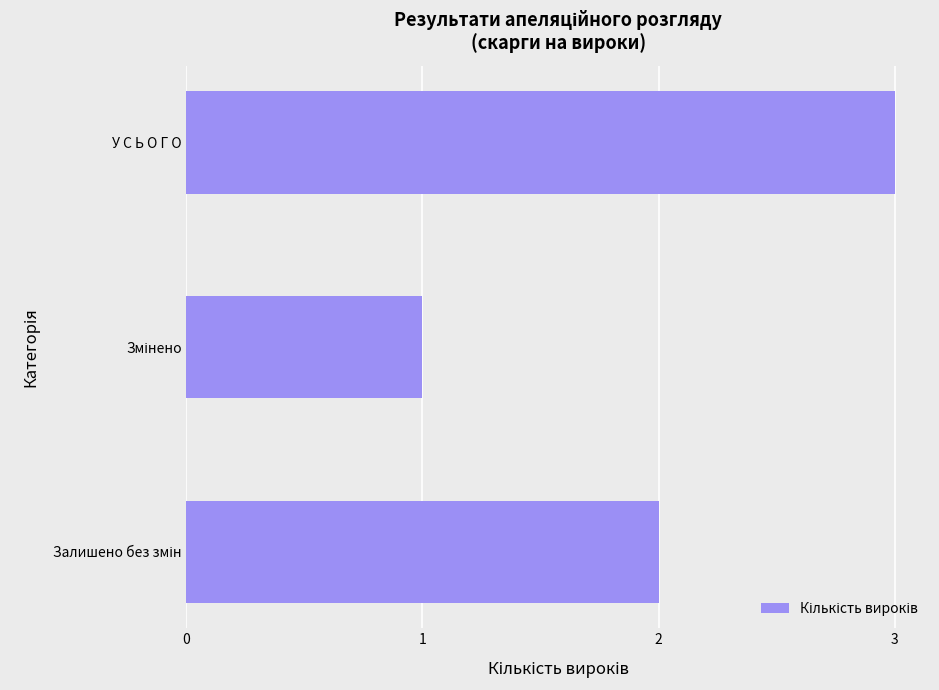

The value at У С Ь О Г О is 1. True or false?

False